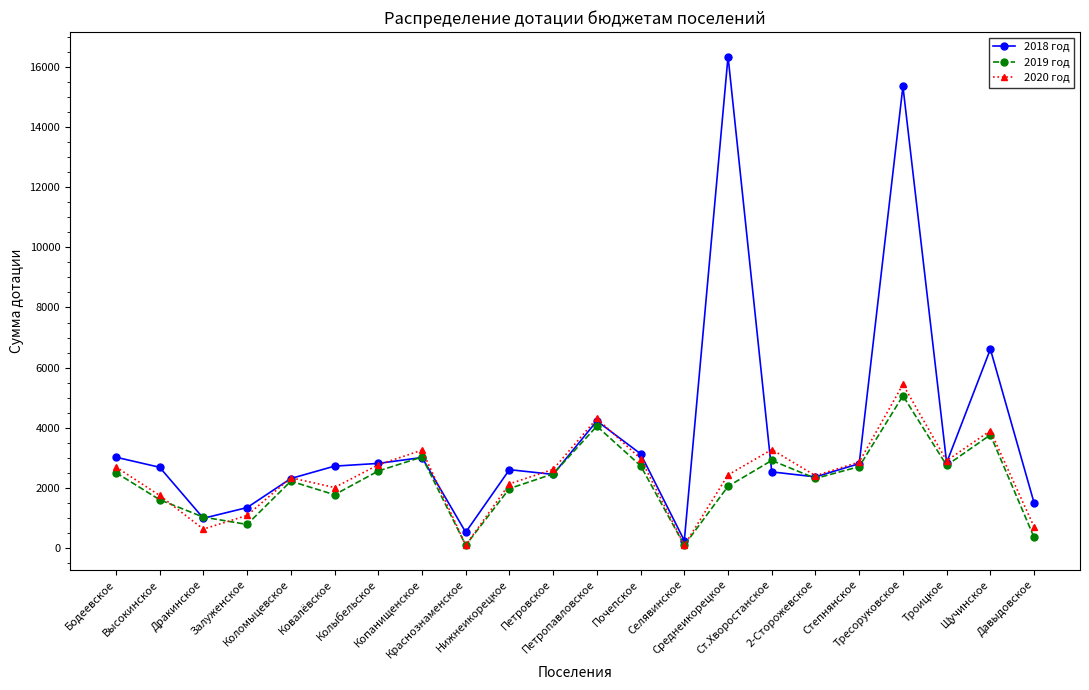

Does the chart have visible grid lines?

No